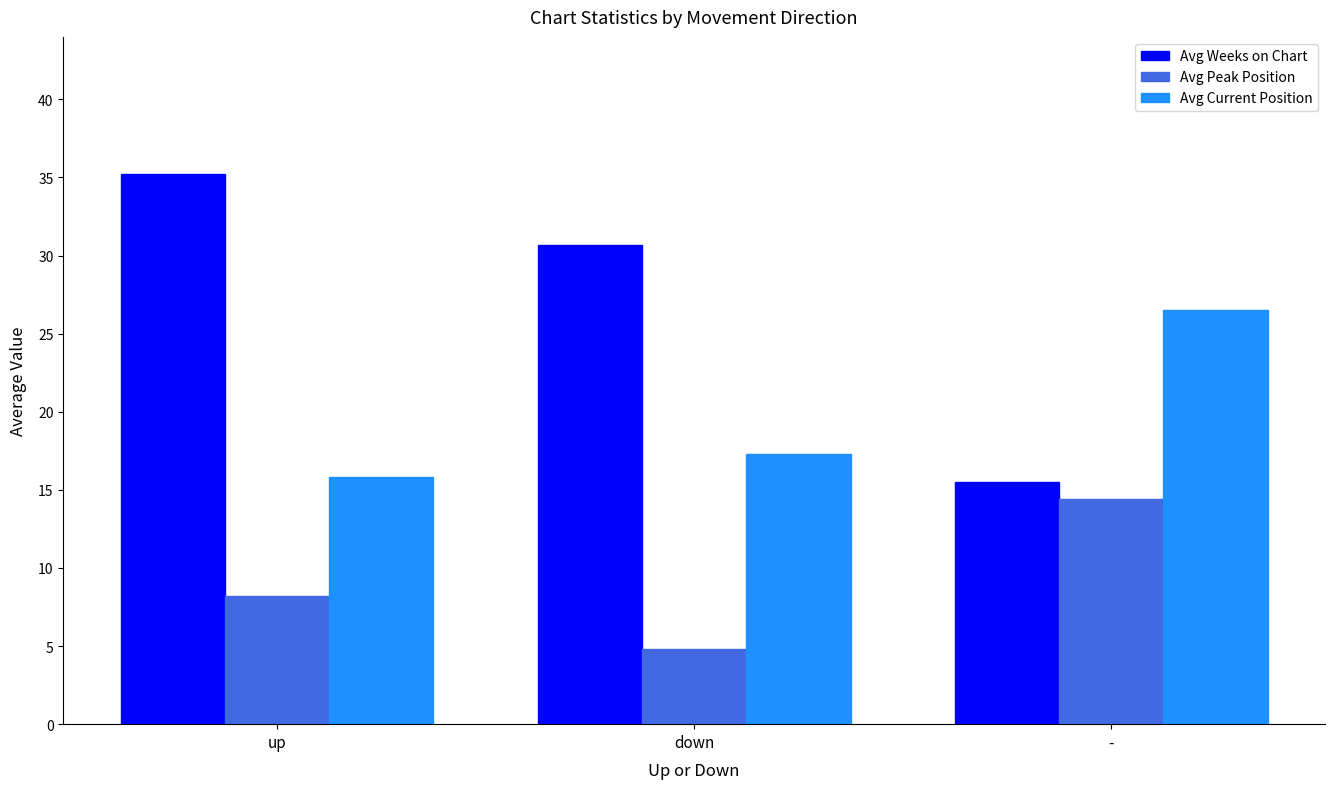

Reading right to left, what are all the values shown in this chart?

Avg Weeks on Chart: 15.5	30.7	35.2
Avg Peak Position: 14.4	4.8	8.2
Avg Current Position: 26.5	17.3	15.8